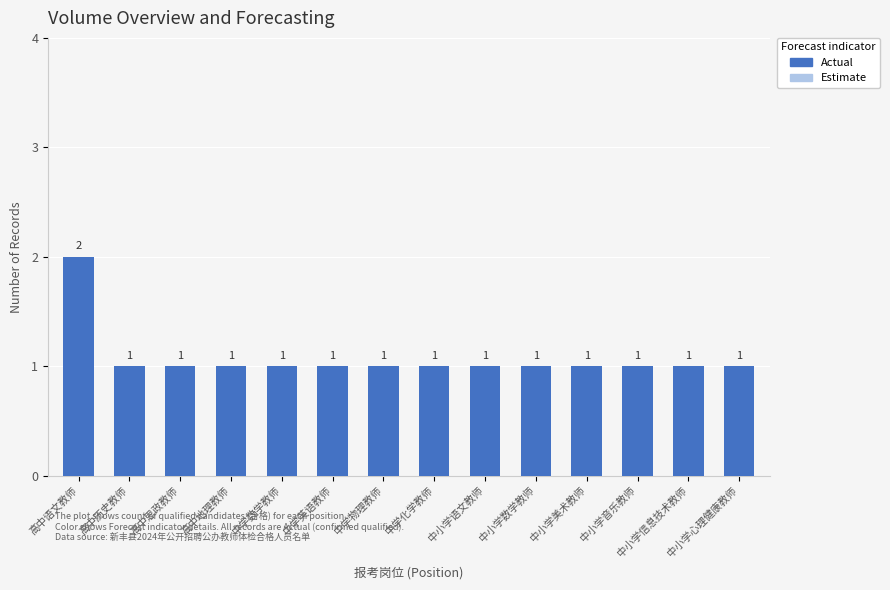

What is the sum of the values at 中小学音乐教师 and 高中思政教师?

2